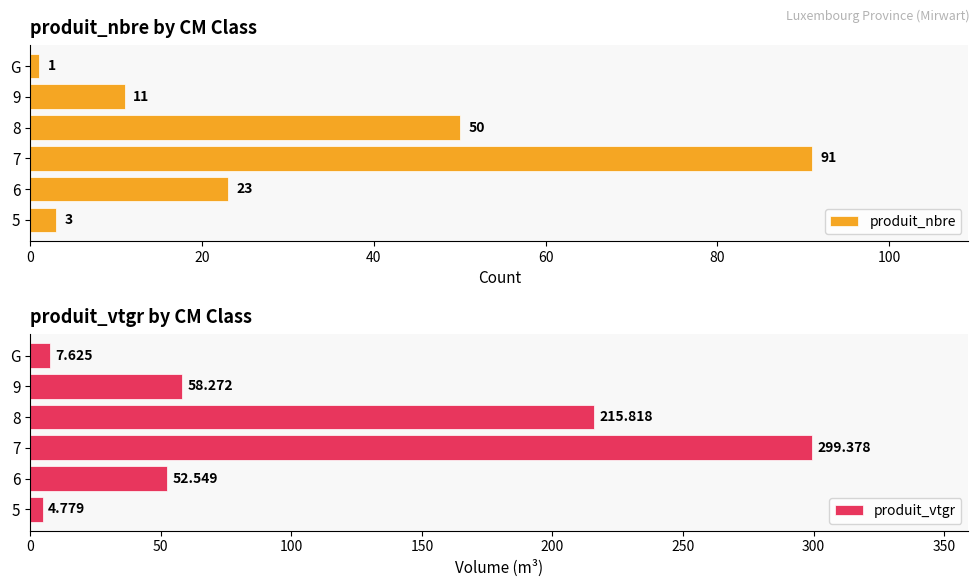

List the series in order of their overall mean, lowest first.

produit_nbre, produit_vtgr